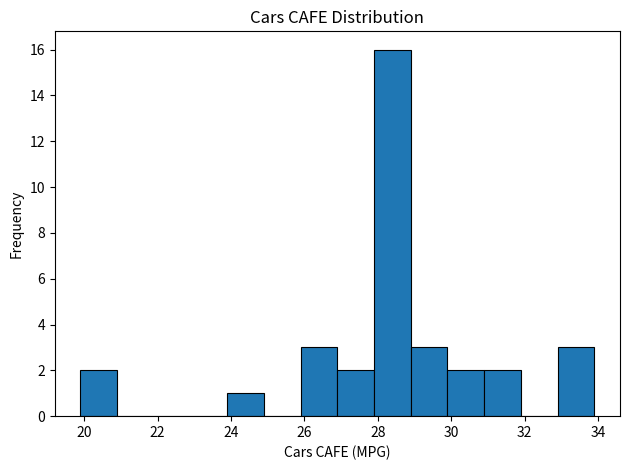

Reading left to right, list every bar in this chart as the range it spans on the x-axis followed by its height. Neither the bar edges nor the heights are printed on the chart, so give them approximately, as read against the axes.

19.9 to 20.9: 2
20.9 to 21.9: 0
21.9 to 22.9: 0
22.9 to 23.9: 0
23.9 to 24.9: 1
24.9 to 25.9: 0
25.9 to 26.9: 3
26.9 to 27.9: 2
27.9 to 28.9: 16
28.9 to 29.9: 3
29.9 to 30.9: 2
30.9 to 31.9: 2
31.9 to 32.9: 0
32.9 to 33.9: 3